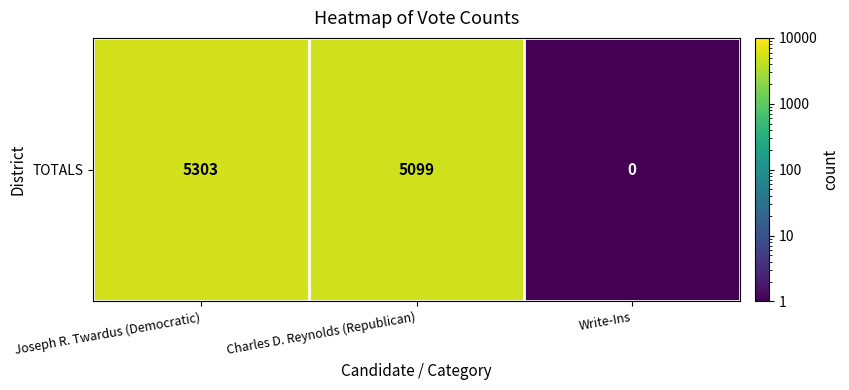

Approximately how many times larger is the value at Charles D. Reynolds (Republican) compared to Joseph R. Twardus (Democratic)?

1.0